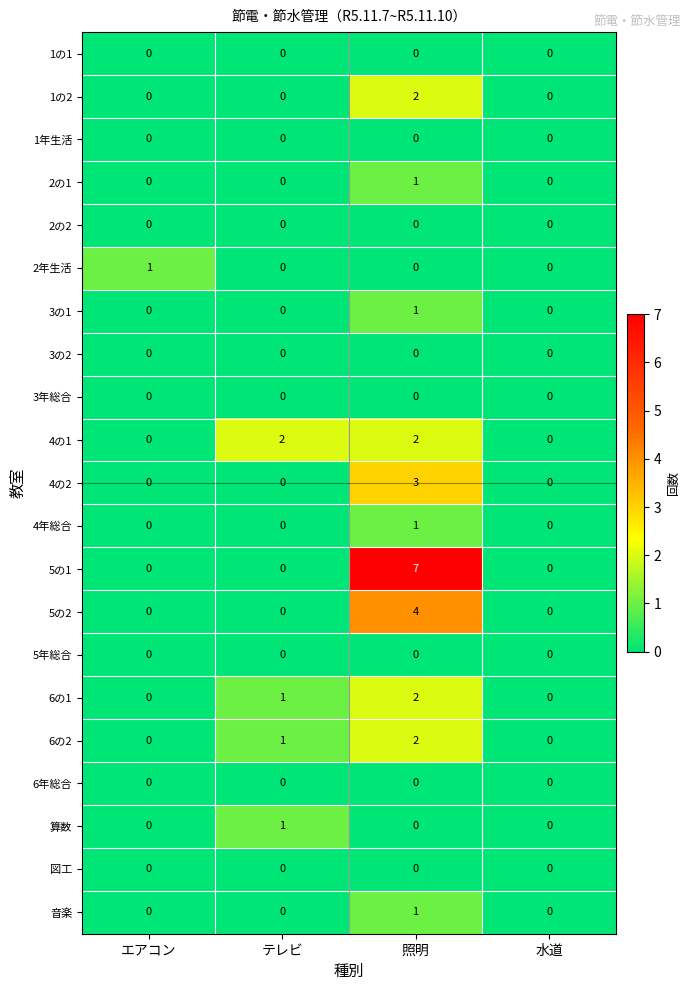

Is it true that 音楽 equals 0 at 水道?

True